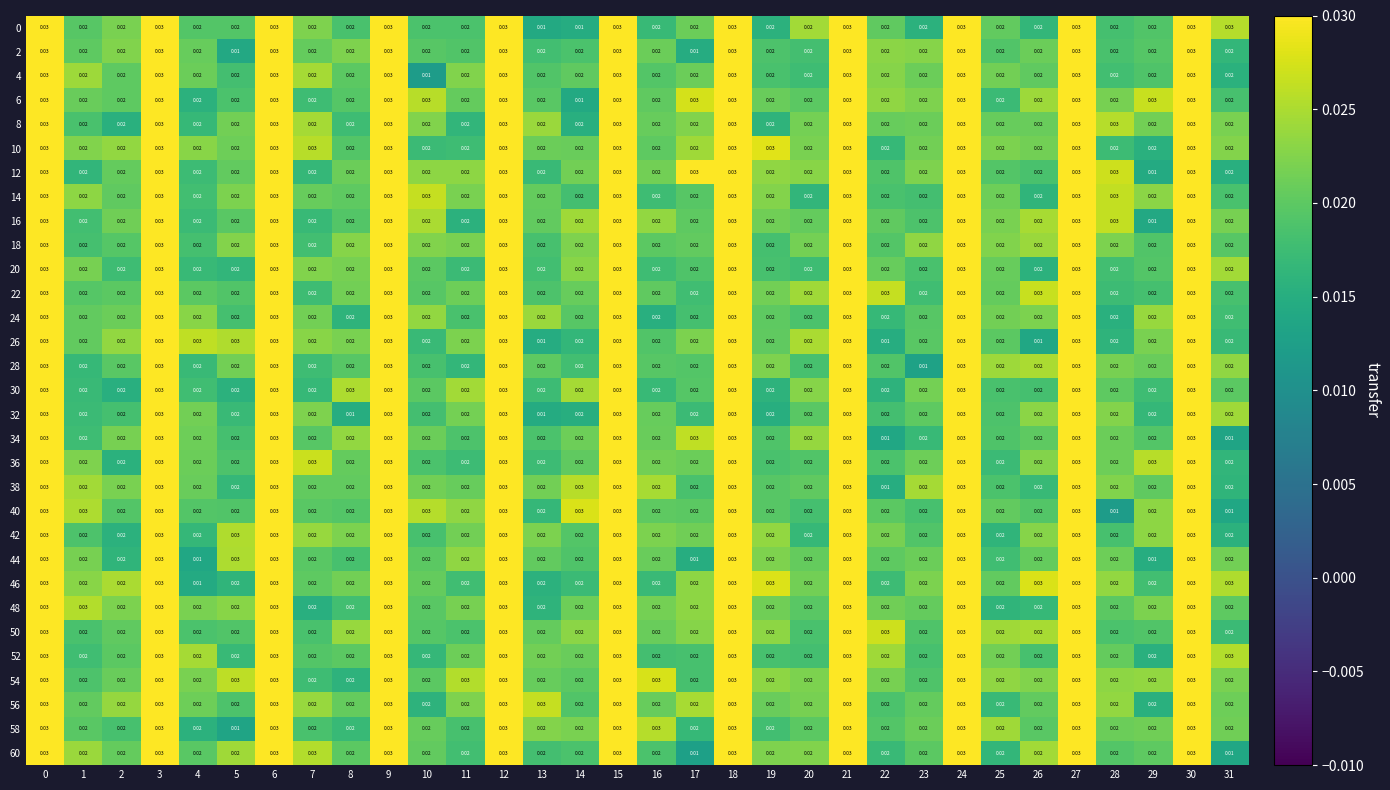

Is the value of 24 at 24 greater than the value of 0 at 25?

Yes